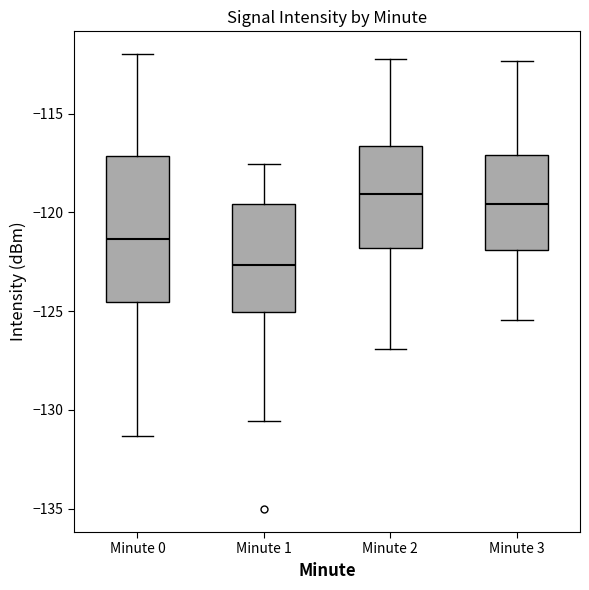

Where does the median line of the box for Minute 2 sit on the y-axis? The values are not printed on the chart, so give them approximately, as read against the axis.

-119.0